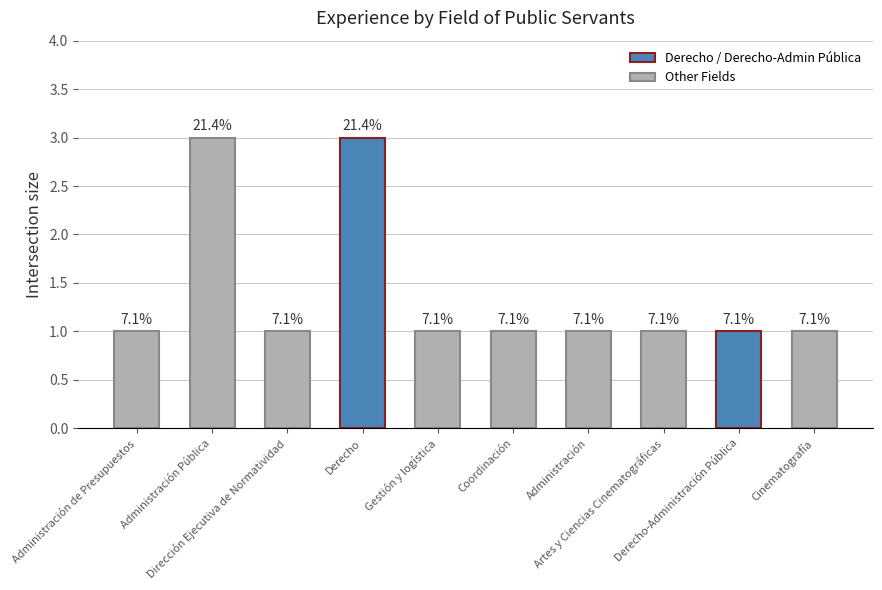

How many bars are there in total?

10